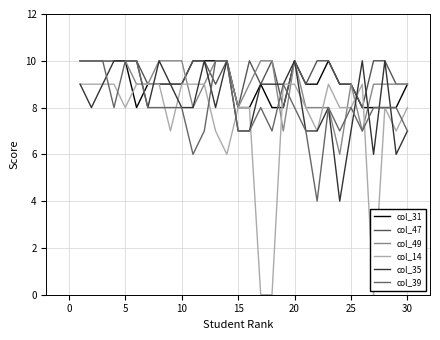

Reading left to right, list all the values displayed in this chart.

col_31: 10	10	10	10	10	8	9	9	9	9	10	10	10	10	8	8	9	8	8	10	9	9	10	9	9	8	8	8	8	9
col_47: 10	10	10	10	10	10	9	9	9	9	10	10	9	10	8	10	9	10	8	10	9	10	10	9	9	8	10	10	9	9
col_49: 10	10	10	10	10	9	9	10	10	10	8	9	10	10	8	9	10	10	7	10	8	8	8	6	9	7	9	9	9	9
col_14: 9	9	9	9	8	9	9	9	7	9	9	9	7	6	8	8	0	0	9	9	8	7	9	8	8	9	0	8	7	8
col_35: 9	8	9	10	10	10	8	10	9	8	8	10	8	10	7	7	9	9	9	10	7	7	8	4	7	10	6	10	6	7
col_39: 10	10	10	8	10	10	8	8	8	8	6	7	10	10	7	7	8	7	9	8	7	4	8	7	8	7	8	8	8	7